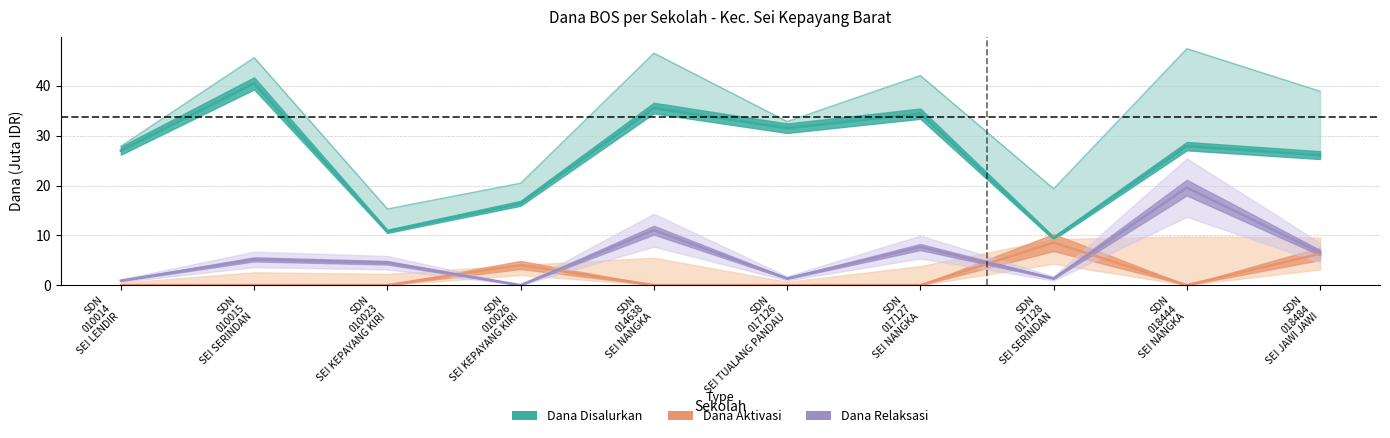

Reading left to right, list all the values displayed in this chart.

Dana Disalurkan: 27.9	45.7	15.3	20.5	46.6	32.9	42.1	19.4	47.5	38.9
Dana Pemberian: 27.0	40.5	10.8	16.4	35.5	31.5	34.4	9.4	27.9	26.1
Dana Pemberian Aktivasi: 0.0	0.0	0.0	4.0	0.0	0.0	0.0	8.6	0.0	6.3
Dana Pemberian Relaksasi: 0.9	5.2	4.5	0.0	11.0	1.4	7.7	1.4	19.6	6.5